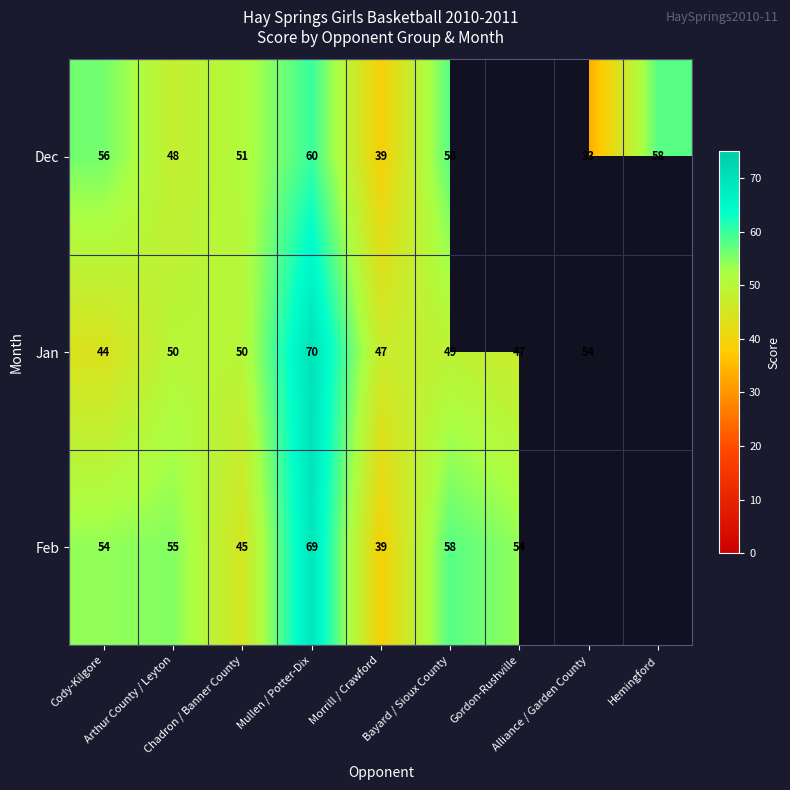

Which label corresponds to the smallest value in the chart?

Alliance / Garden County